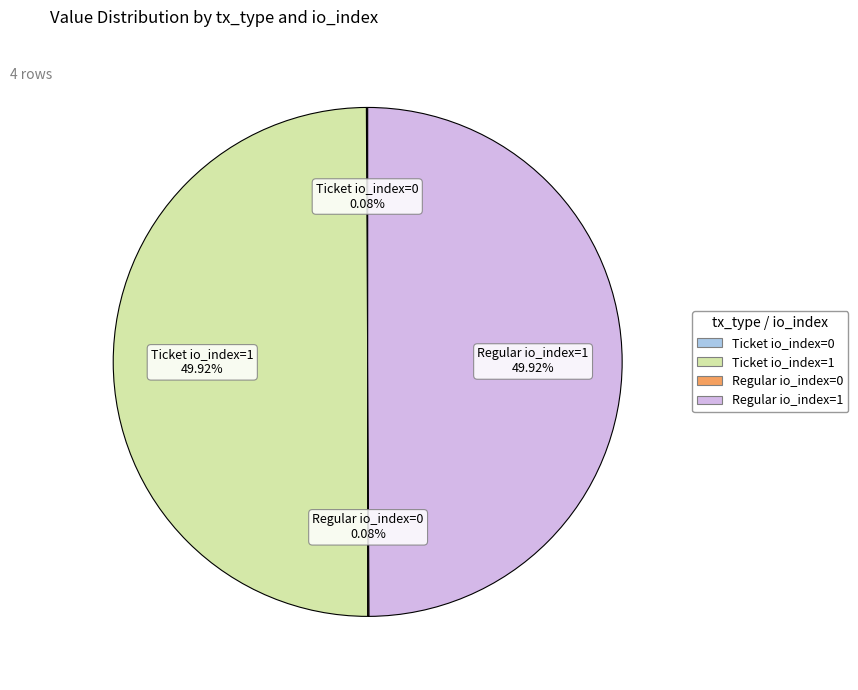

Which category has the smallest portion of the pie?

tx_type: Ticket (index 0)